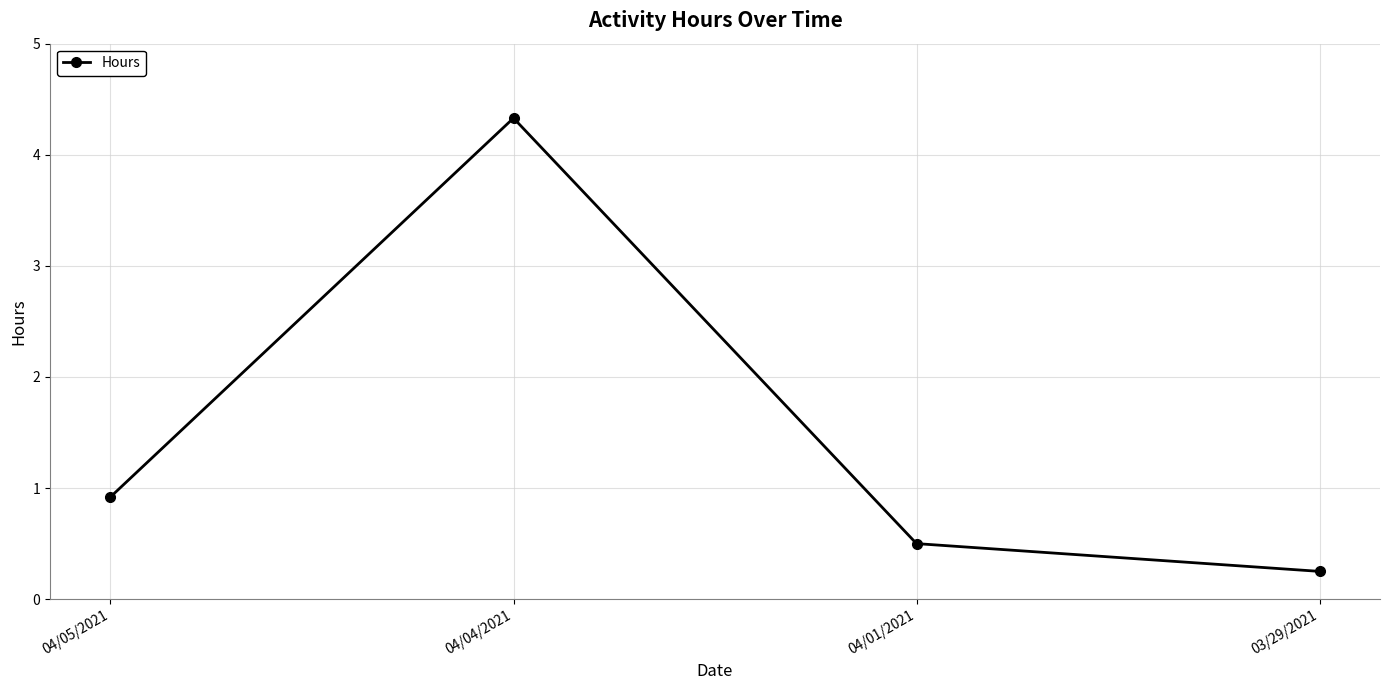

How many lines are shown in the chart?

1